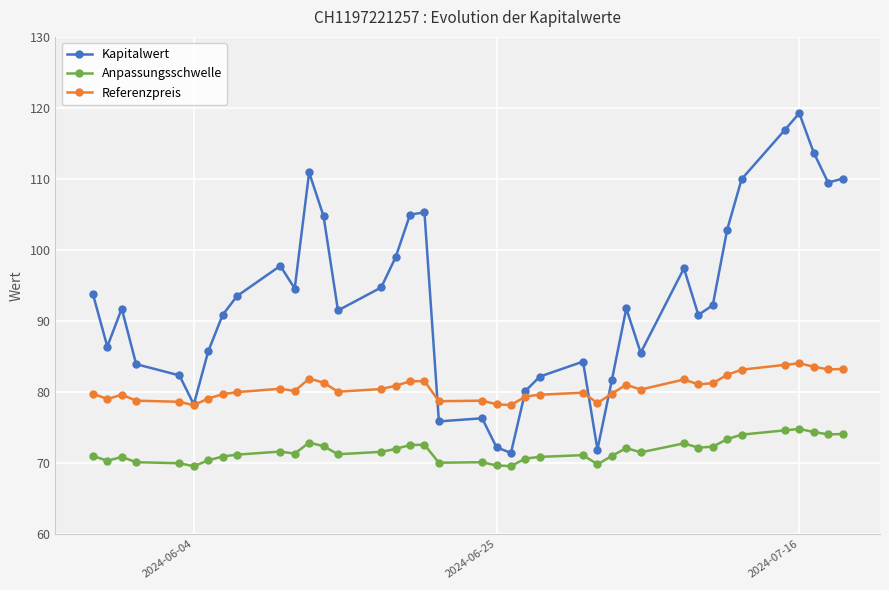

What is the lowest value of the Anpassungsschwelle series?

69.5